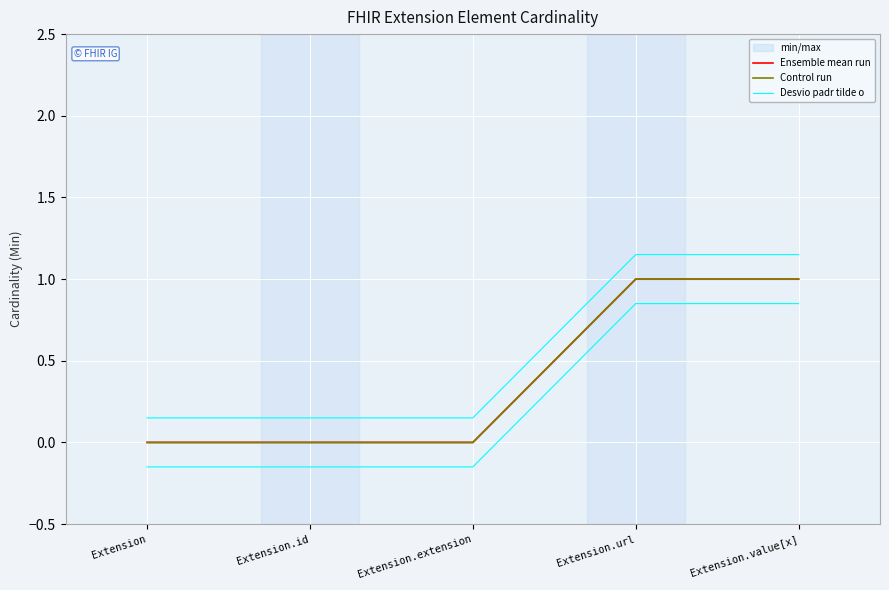

Is the value of Desvio padr tilde o at Extension greater than the value of Ensemble mean run at Extension.value[x]?

No